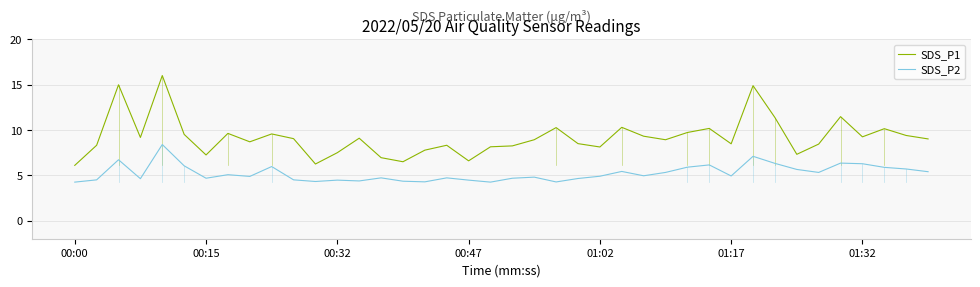

Which series has the largest total across all categories?

SDS_P1